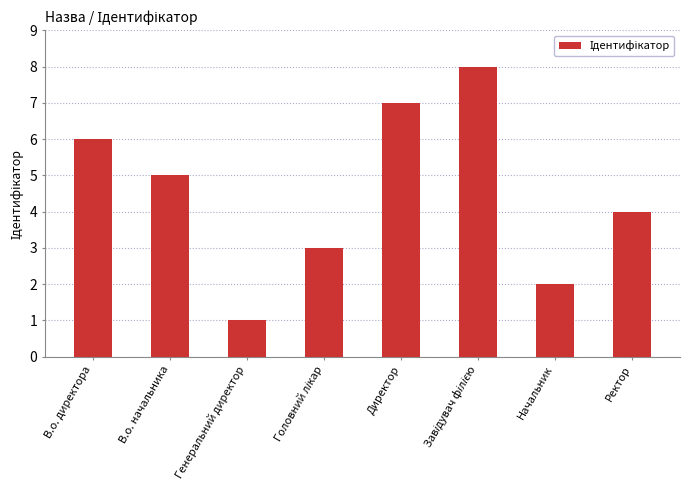

True or false: the data shows 2 at В.о. начальника.

False